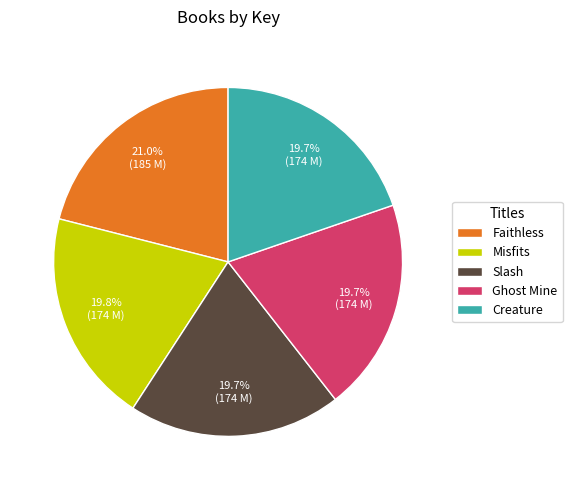

To the nearest percent, what is the average slice percentage?

20%